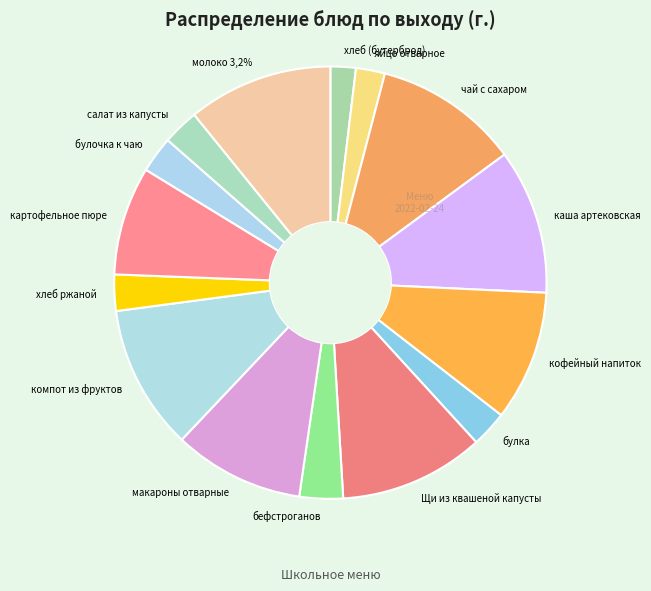

What is the change in value from каша артековская to хлеб ржаной?

-150